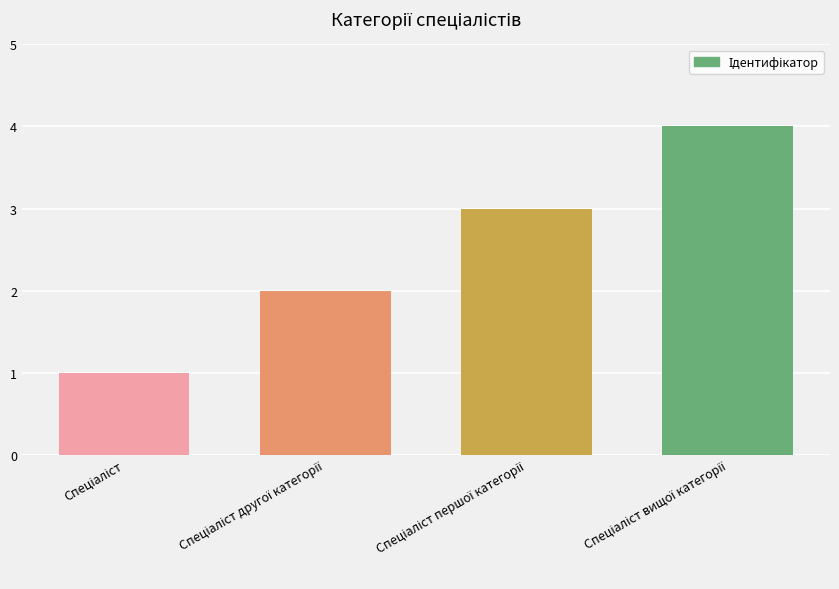

What is the difference between the maximum and minimum values?

3